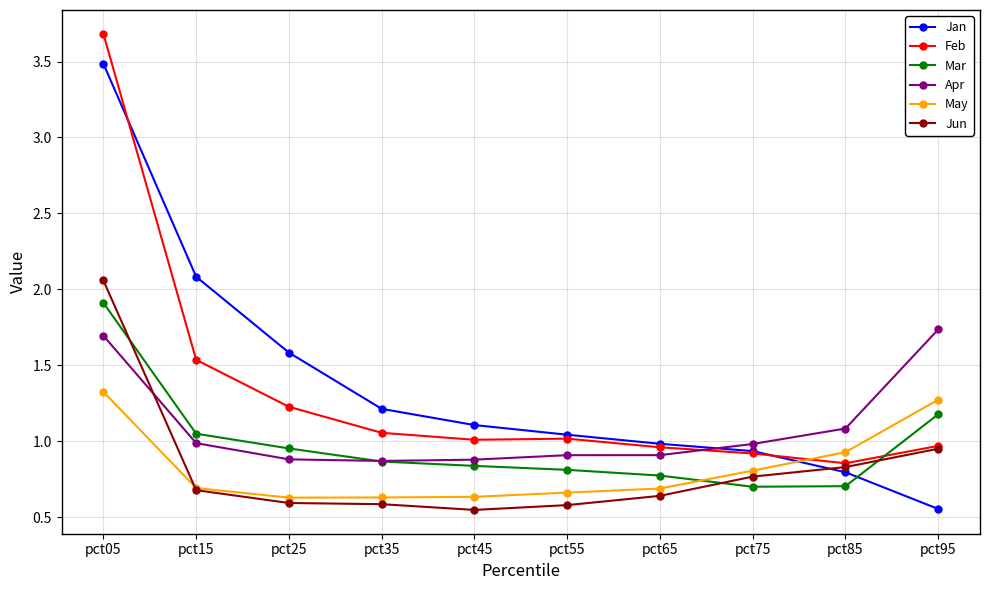

At which label does Feb first exceed 1?

pct05